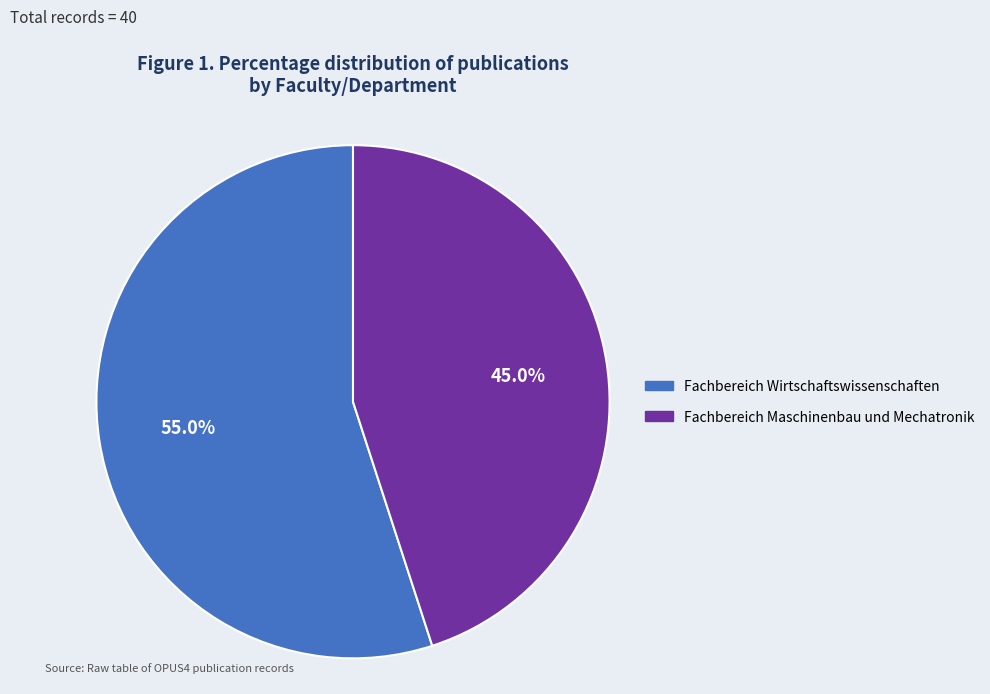

To the nearest percent, what is the difference between the largest and smallest slice percentages?

10%